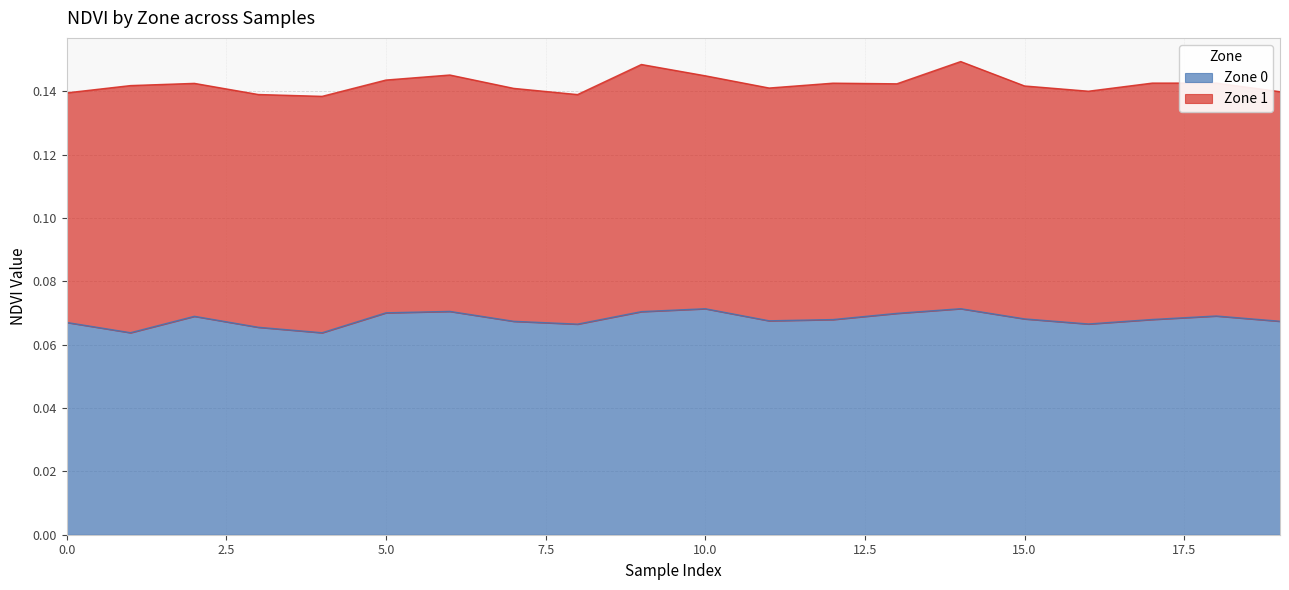

At which category does the chart reach its peak across all series?

14